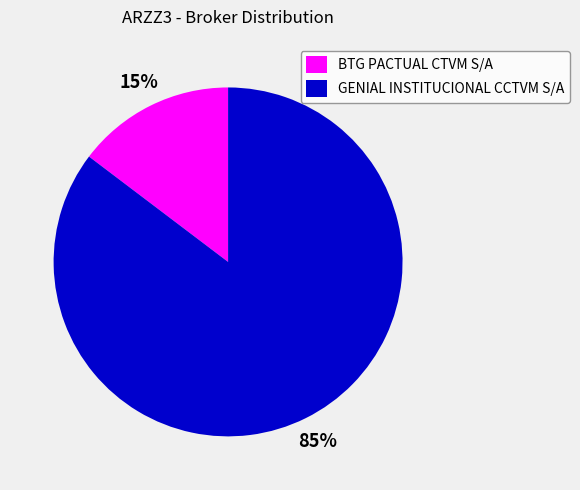

What percentage is the BTG PACTUAL CTVM S/A slice, to the nearest percent?

15%